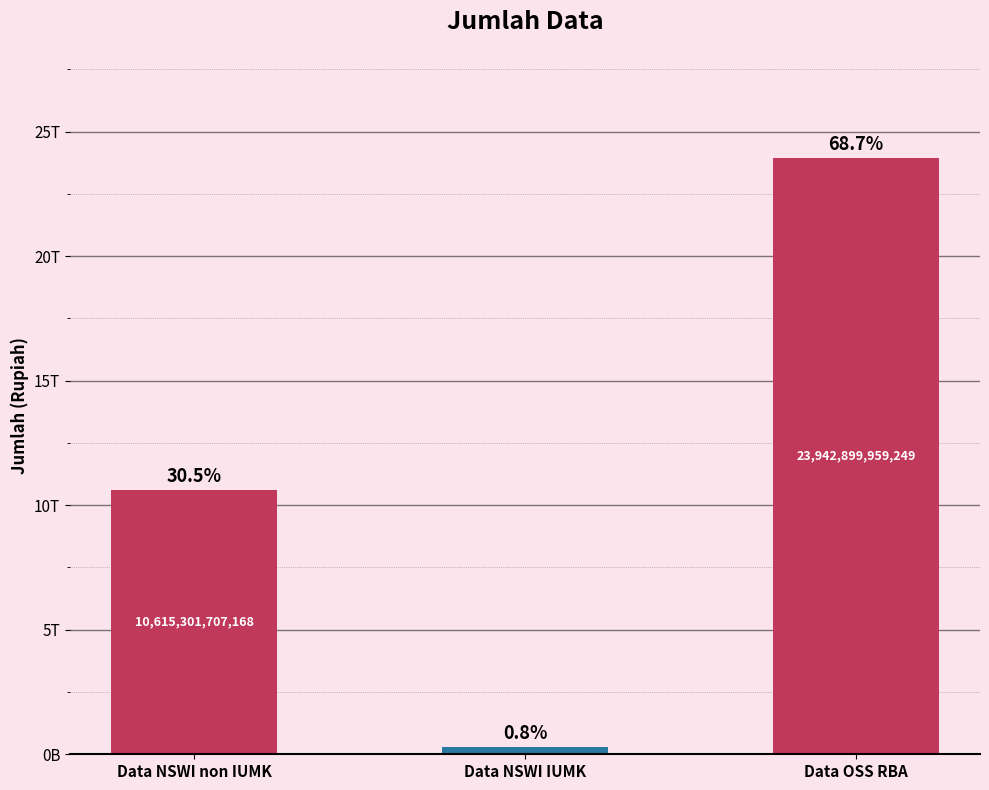

What is the change in value from Data NSWI non IUMK to Data NSWI IUMK?

-10321404099817